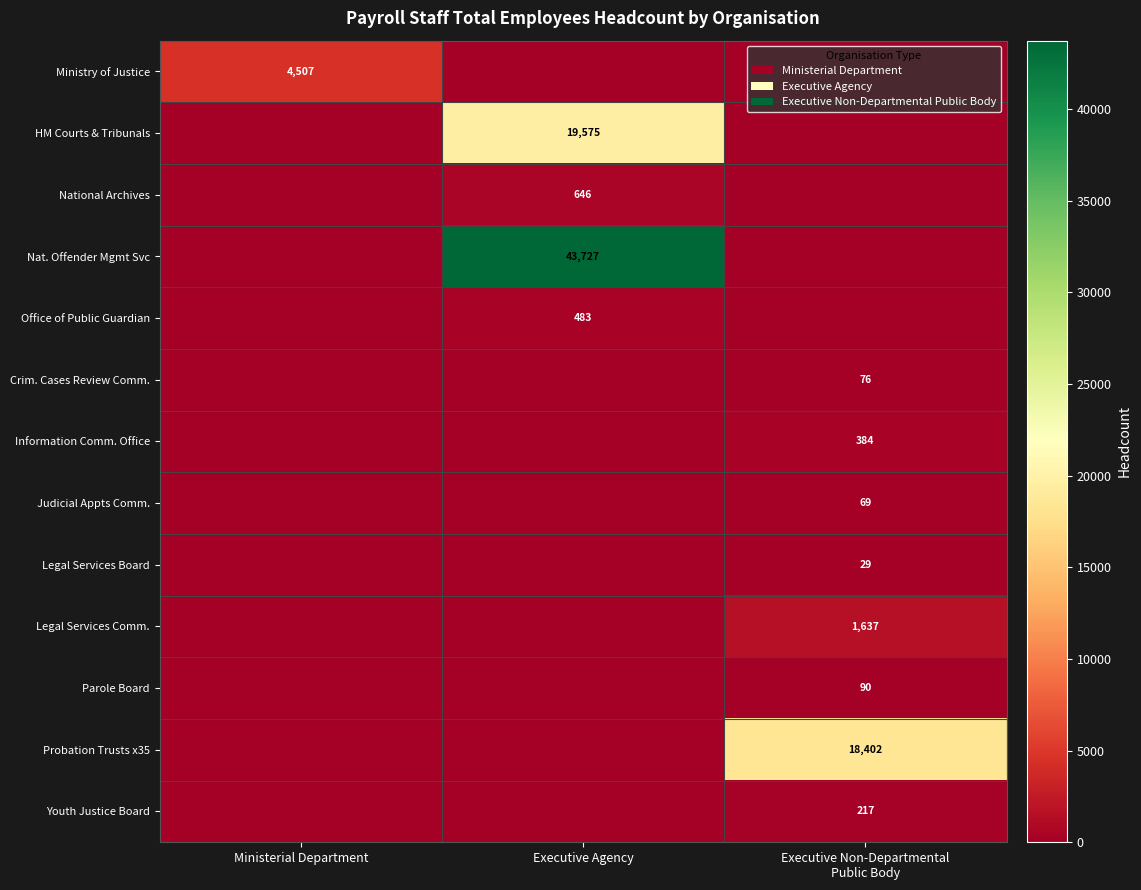

At which label is Probation Trusts x35 closest to 9201?

Ministerial Department